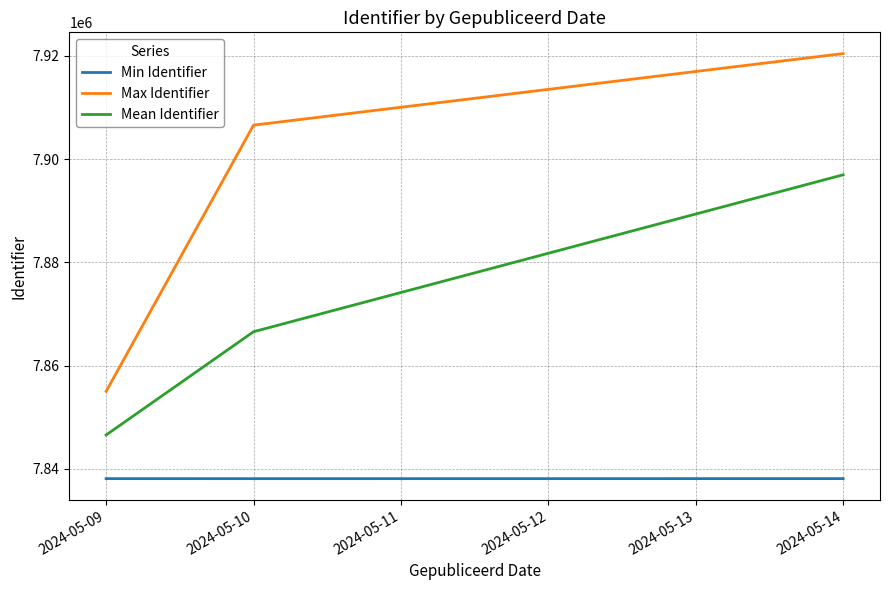

What is the average value of the Max Identifier series?

7893994.0